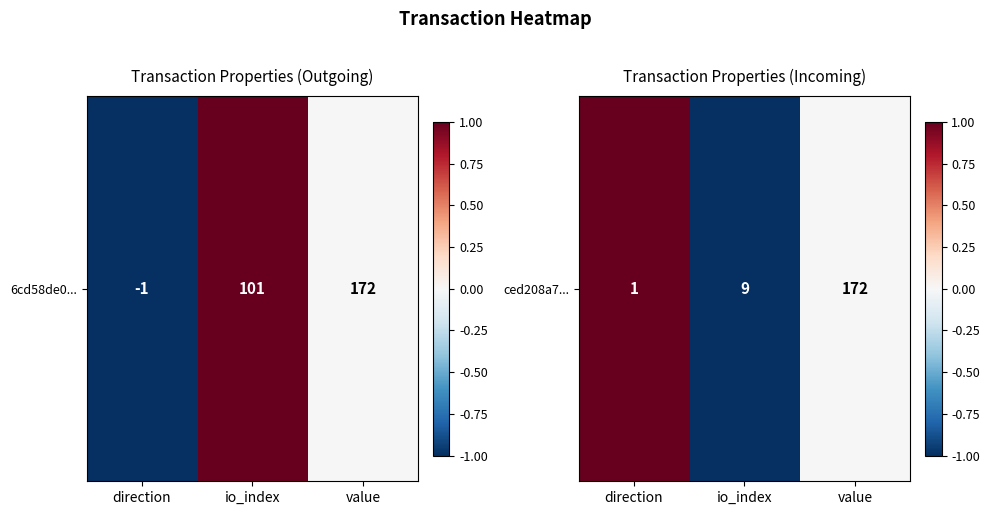

How many values are above zero?

1